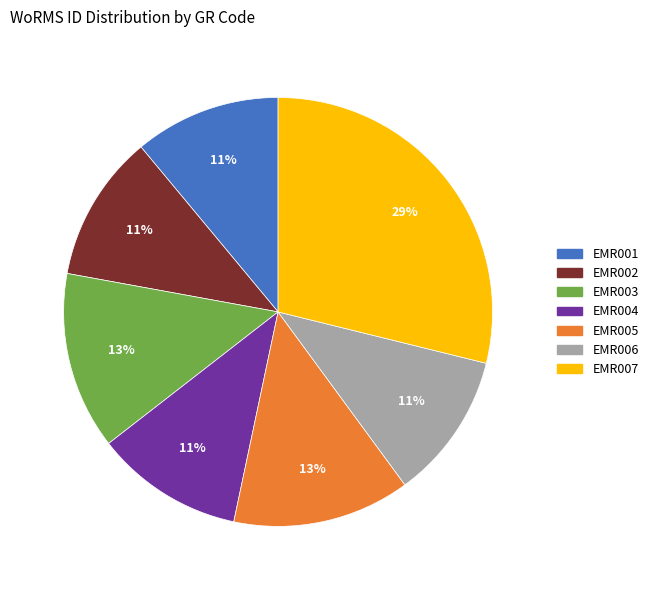

Between EMR003 and EMR006, which is larger?

EMR003